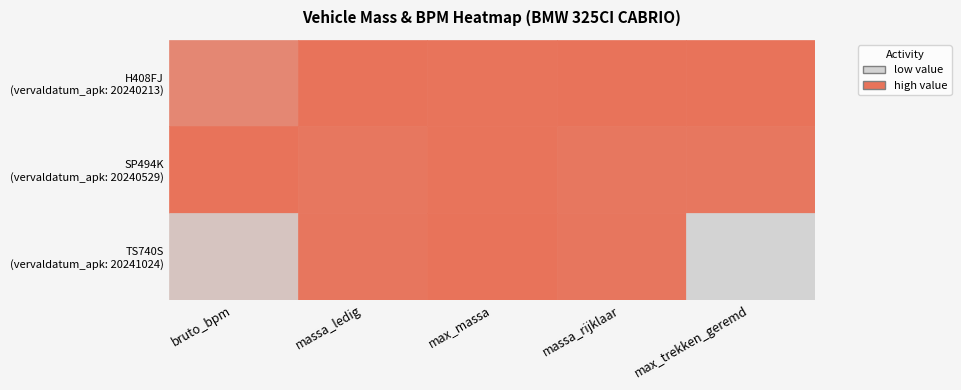

What is the maximum value shown in the chart?

16739